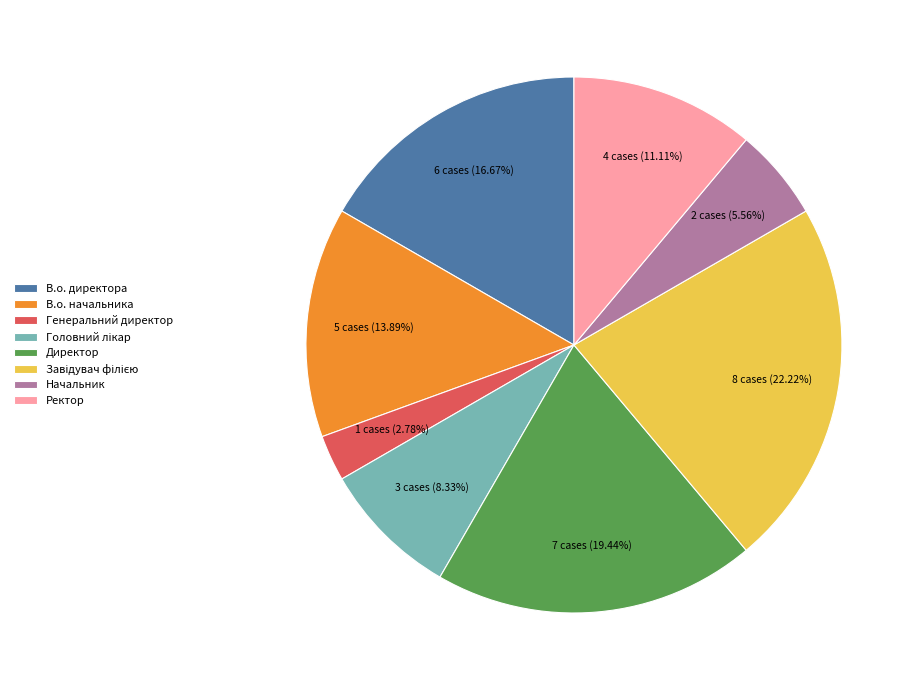

True or false: В.о. директора accounts for 11% of the total.

False